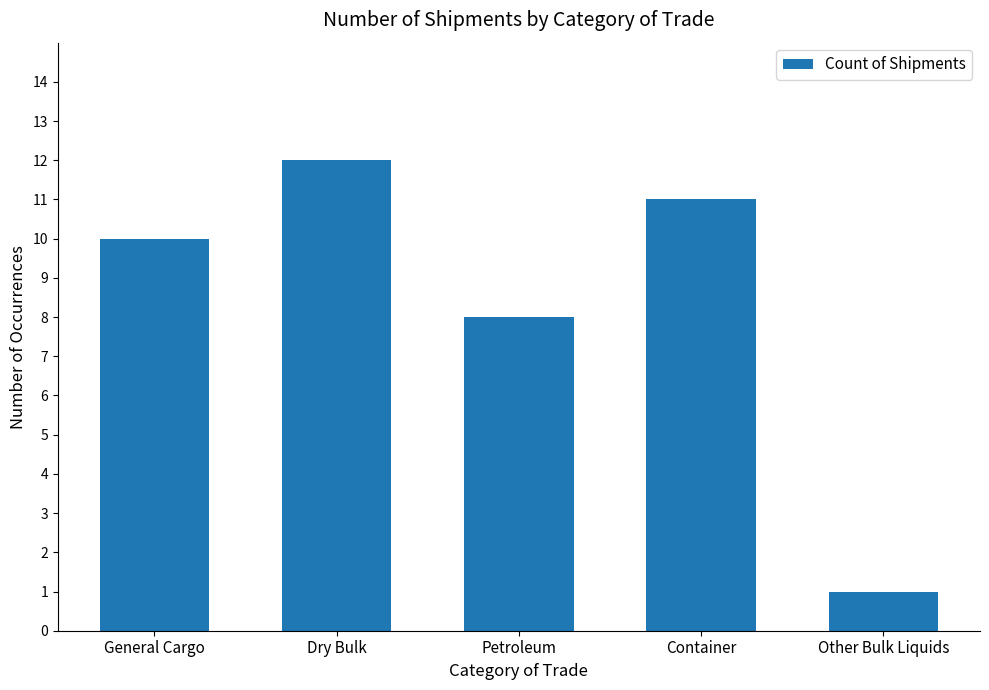

List the labels in order of value, largest first.

Dry Bulk, Container, General Cargo, Petroleum, Other Bulk Liquids